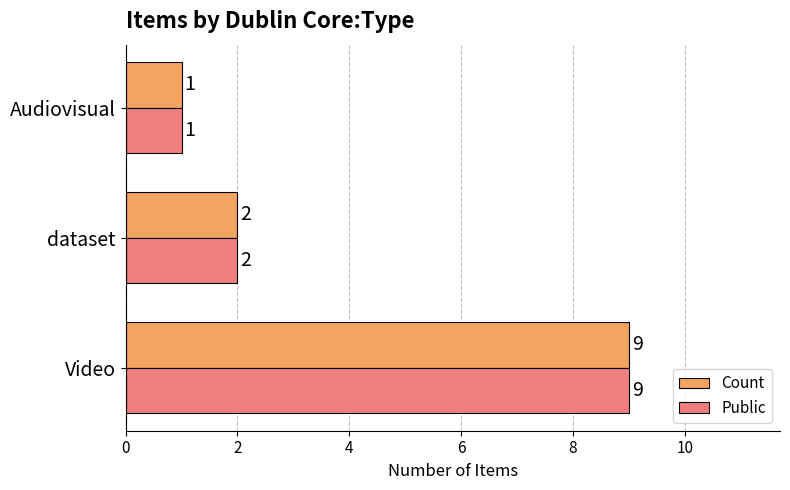

What is the average value of the Public series?

4